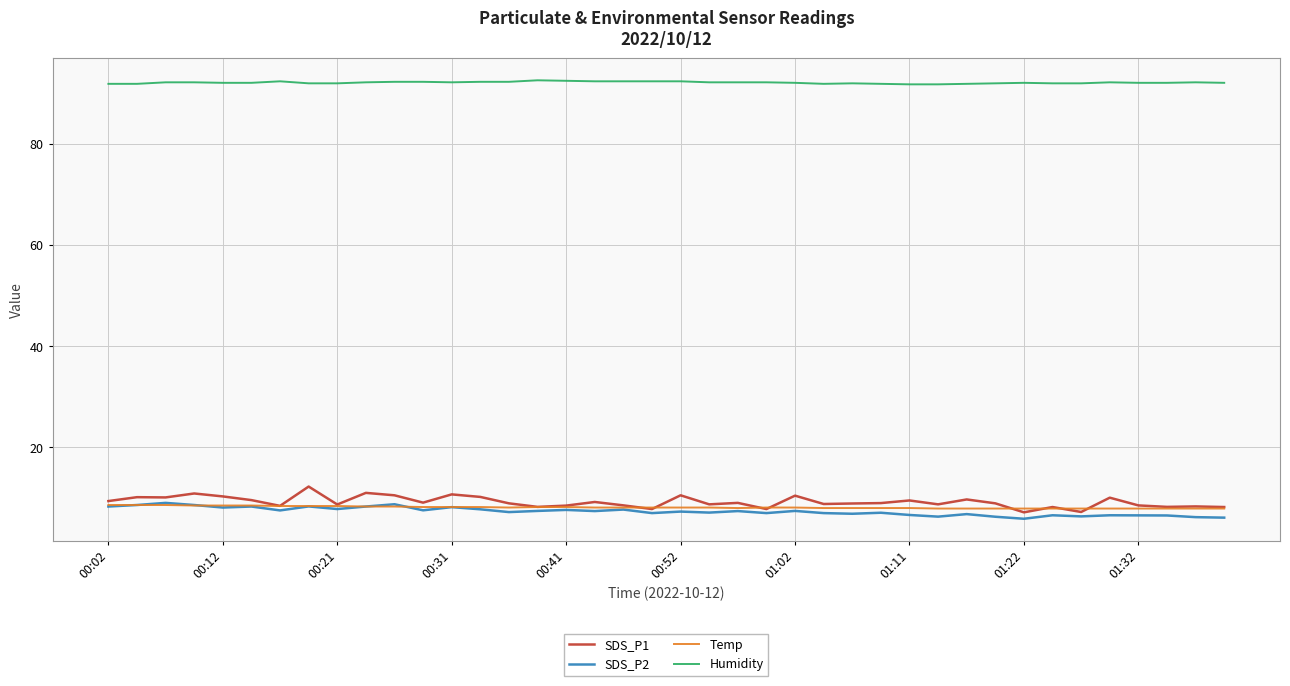

Does the chart display data point markers on the line(s)?

No